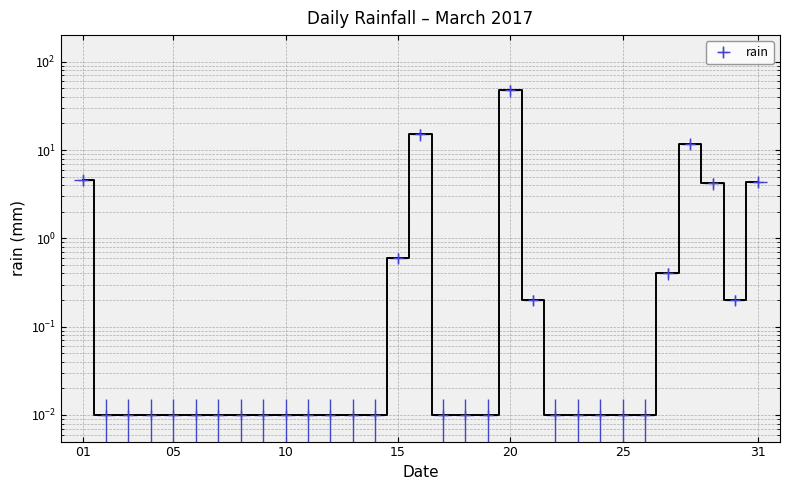

The chart shows a value of 76.7 at 20. True or false?

False